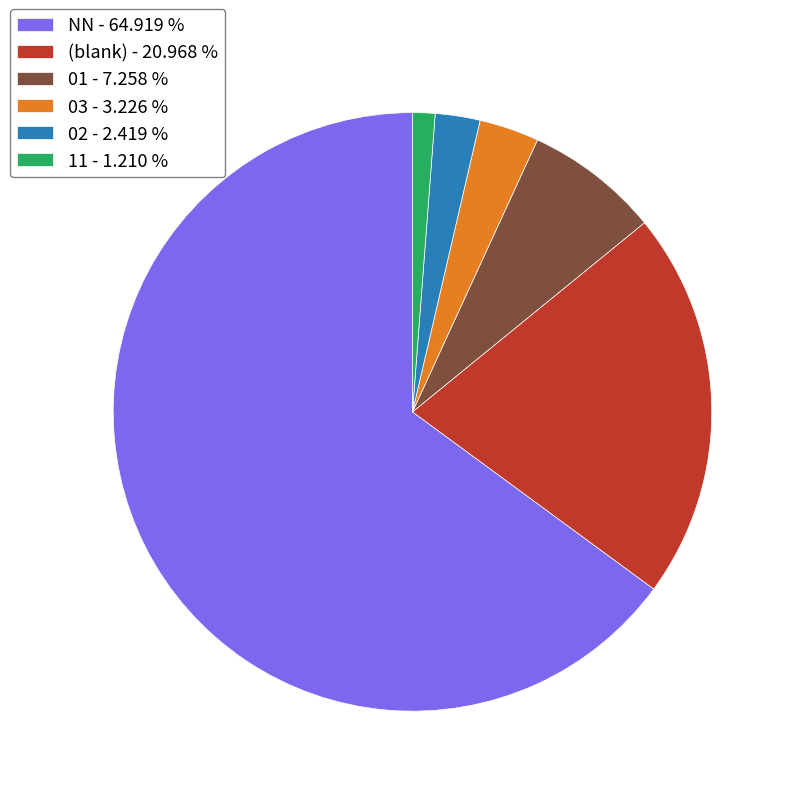

Which slice represents more than half of the pie?

NN - 64.919 %